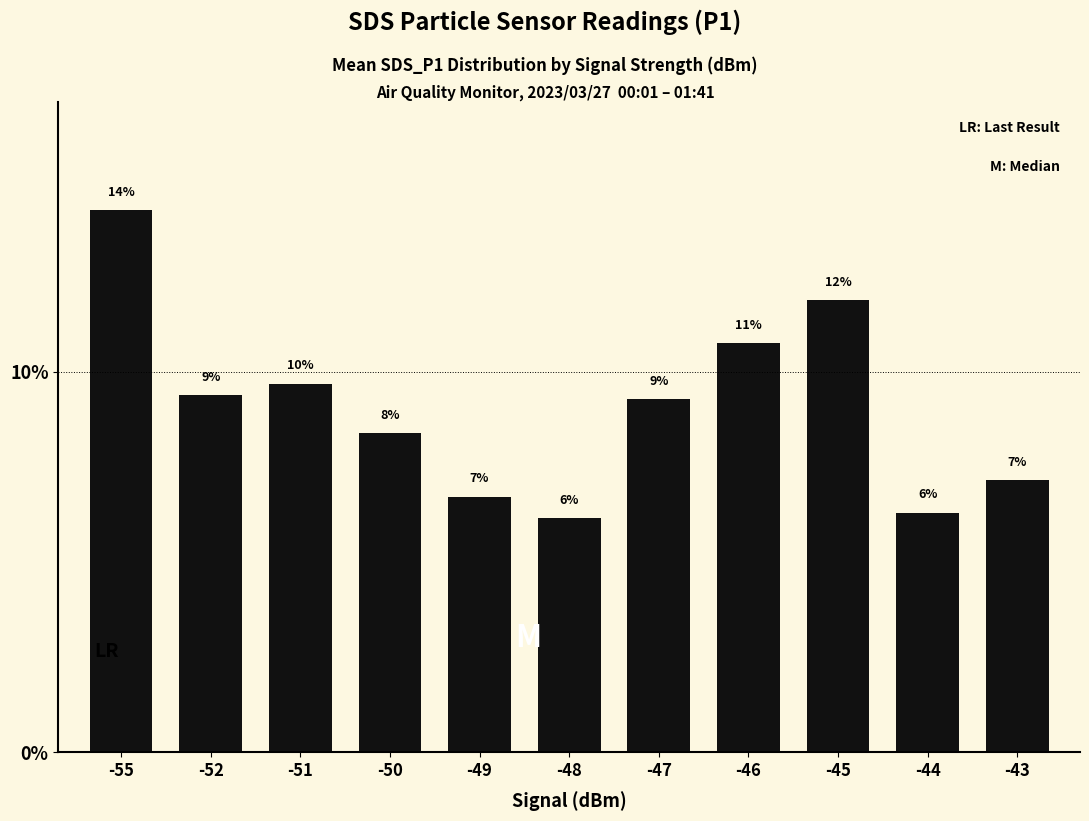

True or false: the data shows 10.9 at -49.

False